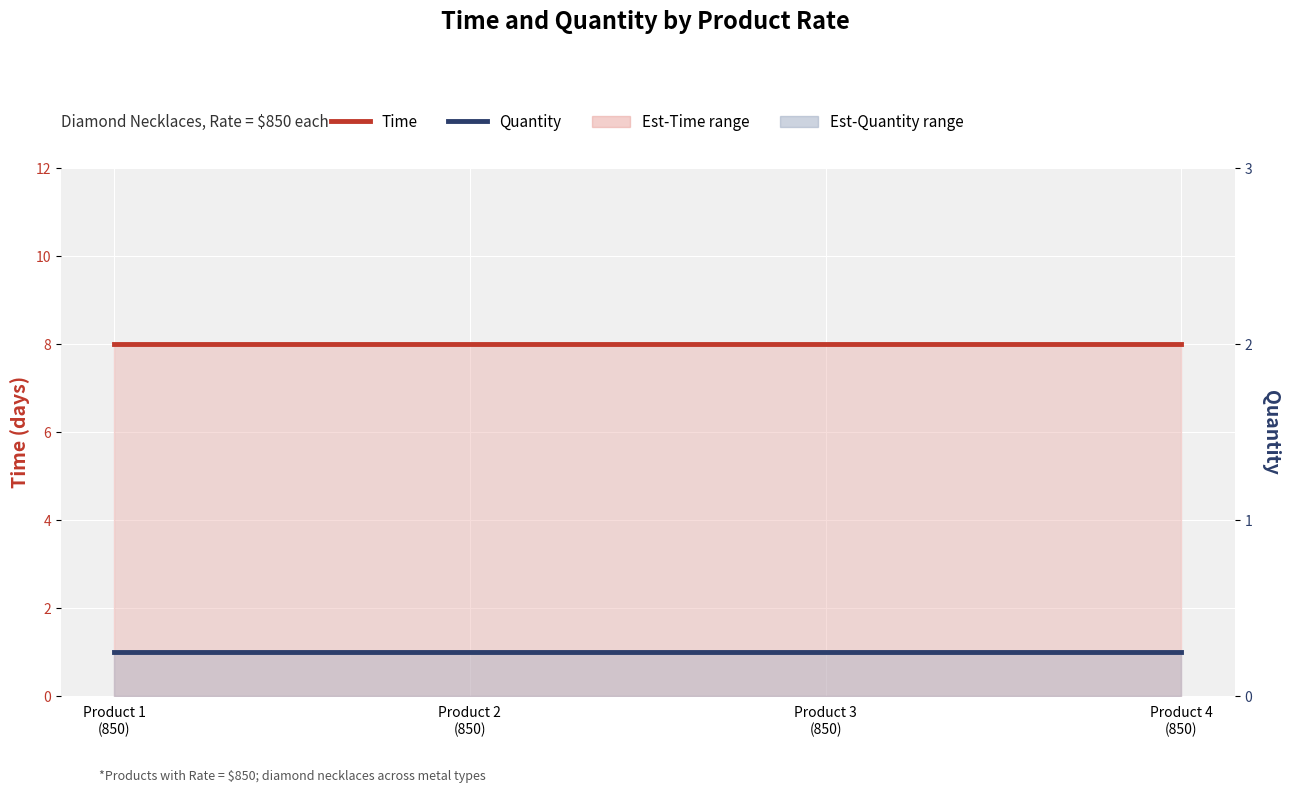

How many series are shown in this chart?

2